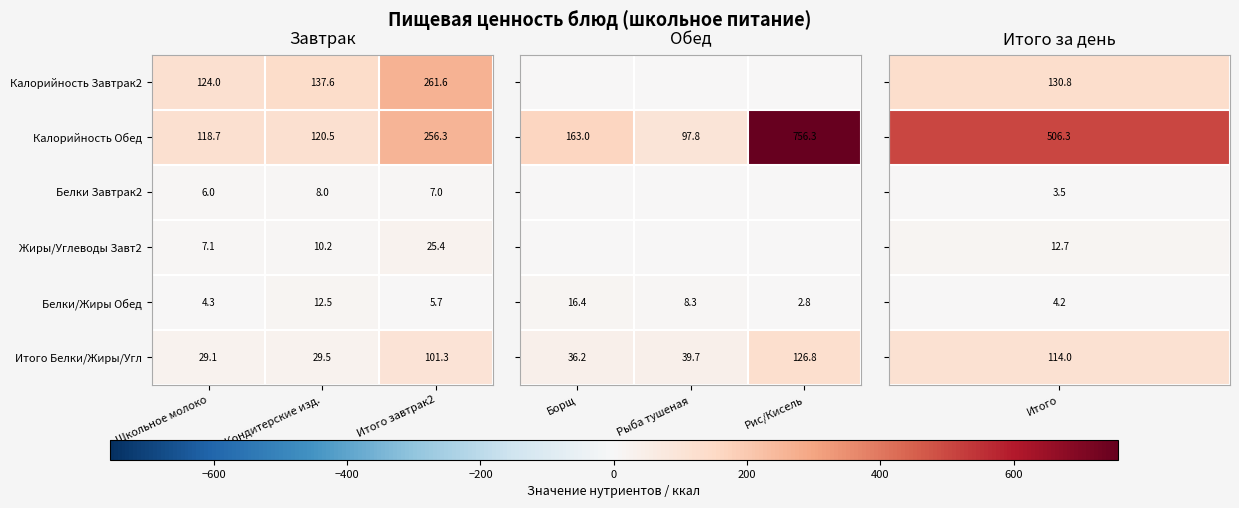

True or false: Калорийность Завтрак2 has a value of 56.3 at Кондитерские изд..

False